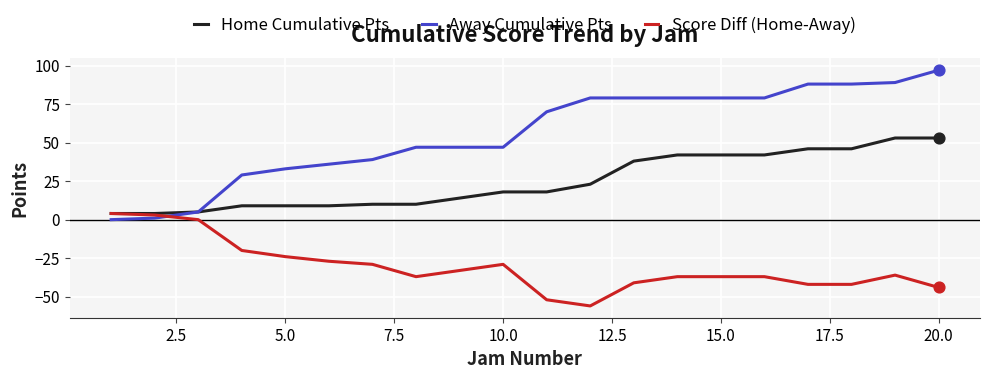

Which series has the largest total across all categories?

Away Cumulative Pts